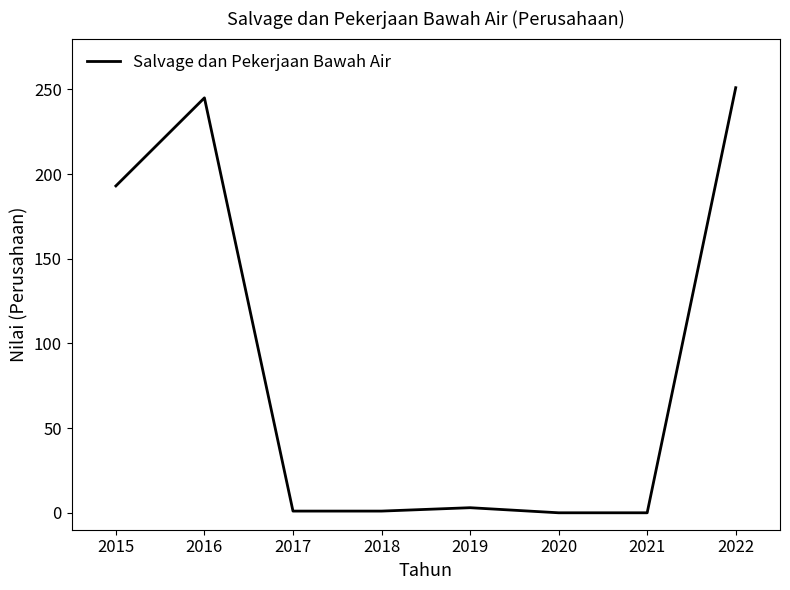

What is the greatest value displayed?

251